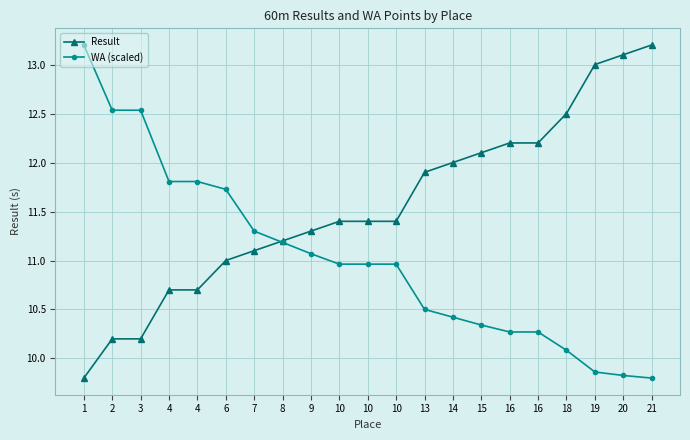

Does the chart have visible grid lines?

Yes